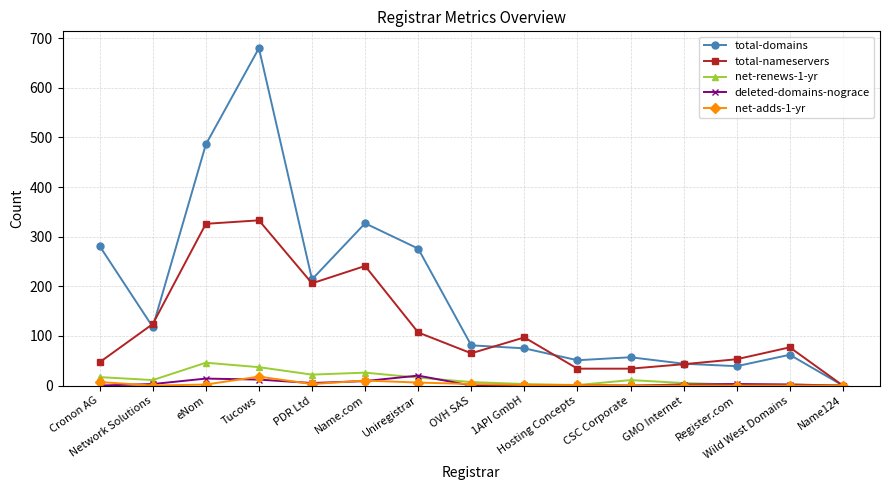

At which category is the sum across all series the highest?

Tucows